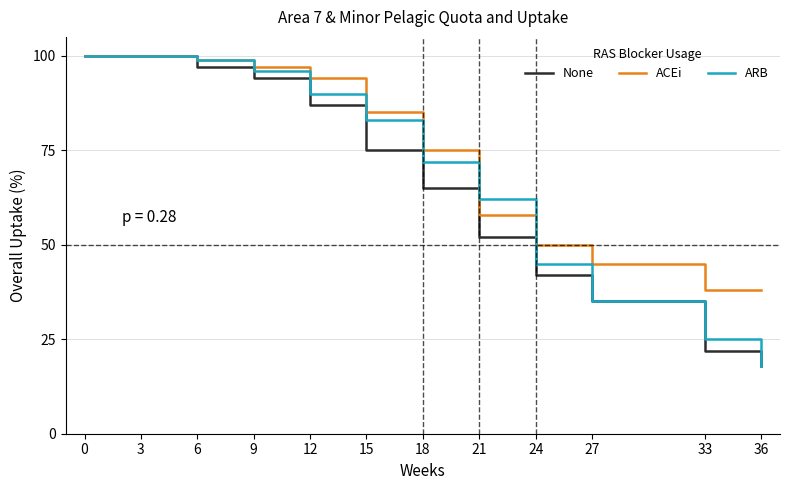

Reading left to right, extract all data points from this chart.

None: 0=100	3=100	6=97	9=94	12=87	15=75	18=65	21=52	24=42	27=35	33=22	36=18
ACEi: 0=100	3=100	6=99	9=97	12=94	15=85	18=75	21=58	24=50	27=45	33=38	36=38
ARB: 0=100	3=100	6=99	9=96	12=90	15=83	18=72	21=62	24=45	27=35	33=25	36=18